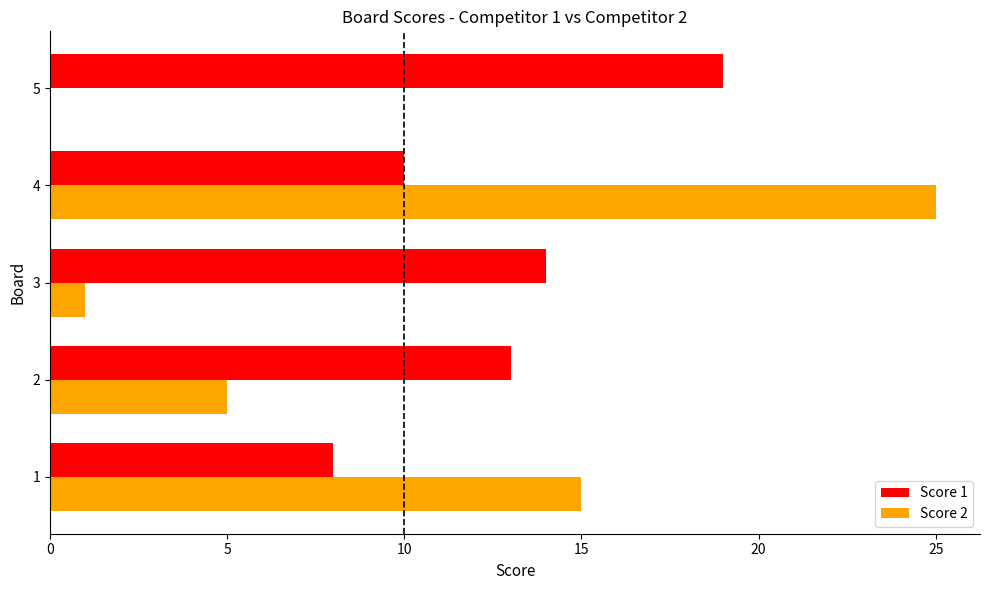

Where is Score 1 nearest to the value 13?

2